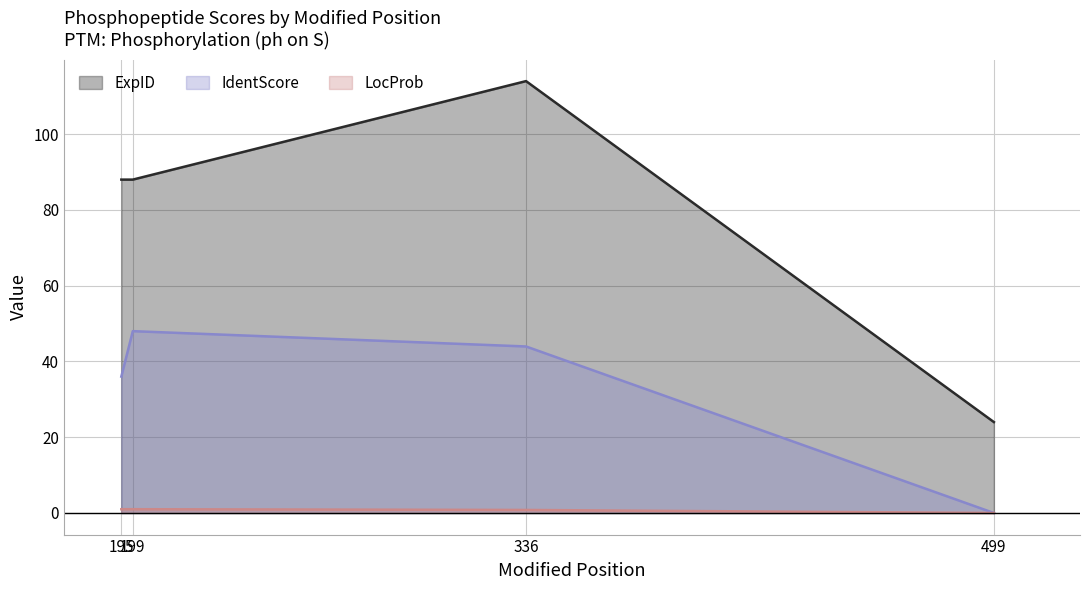

Does the chart display data point markers on the line(s)?

No